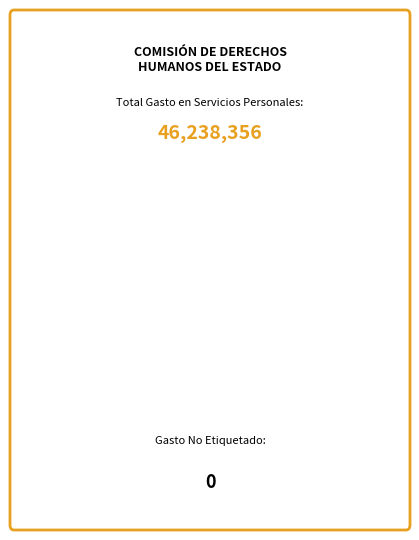

Is there a majority slice in this chart?

Yes